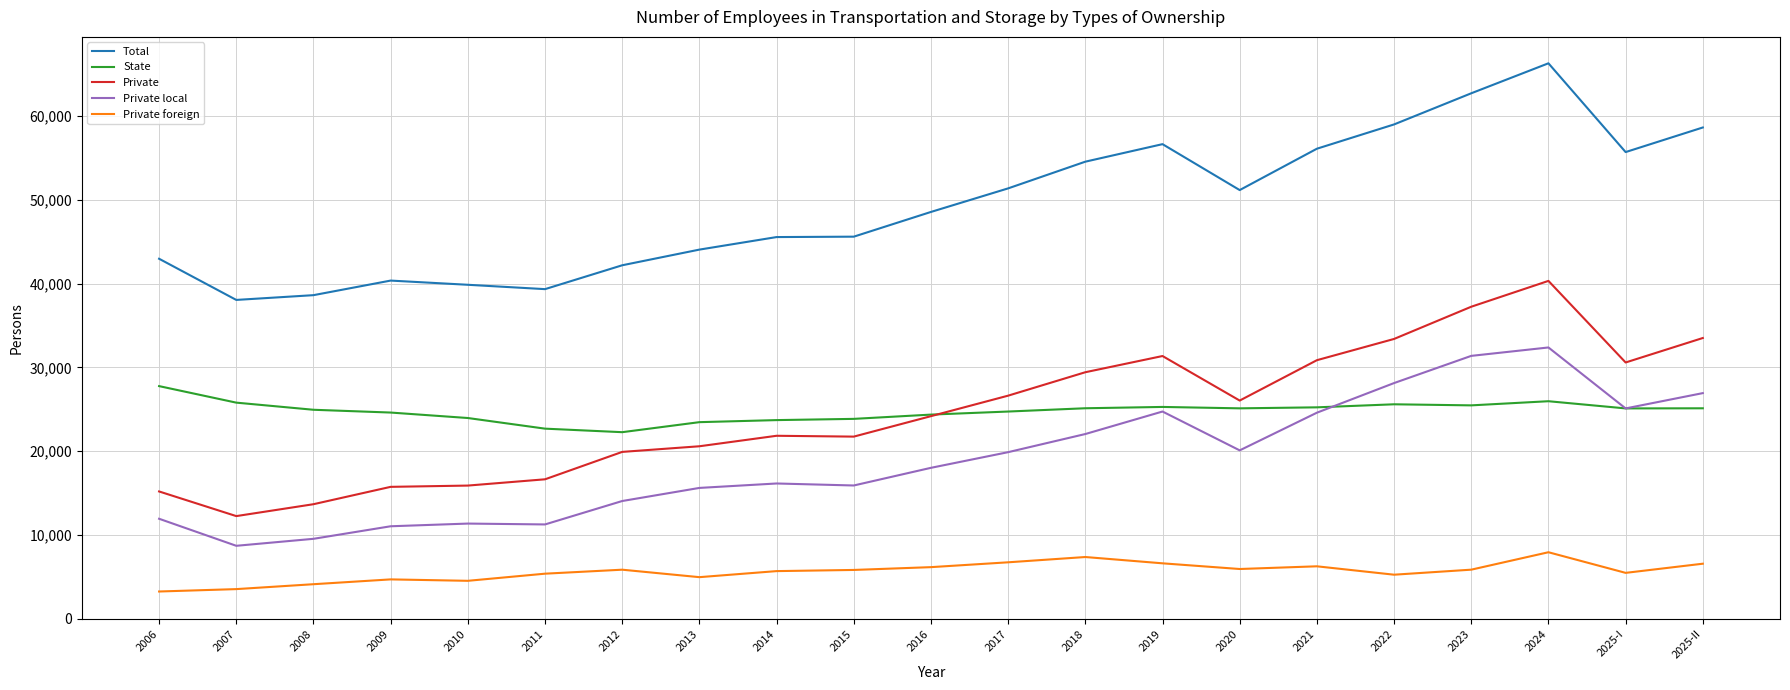

True or false: Private local and Private foreign intersect in this chart.

False